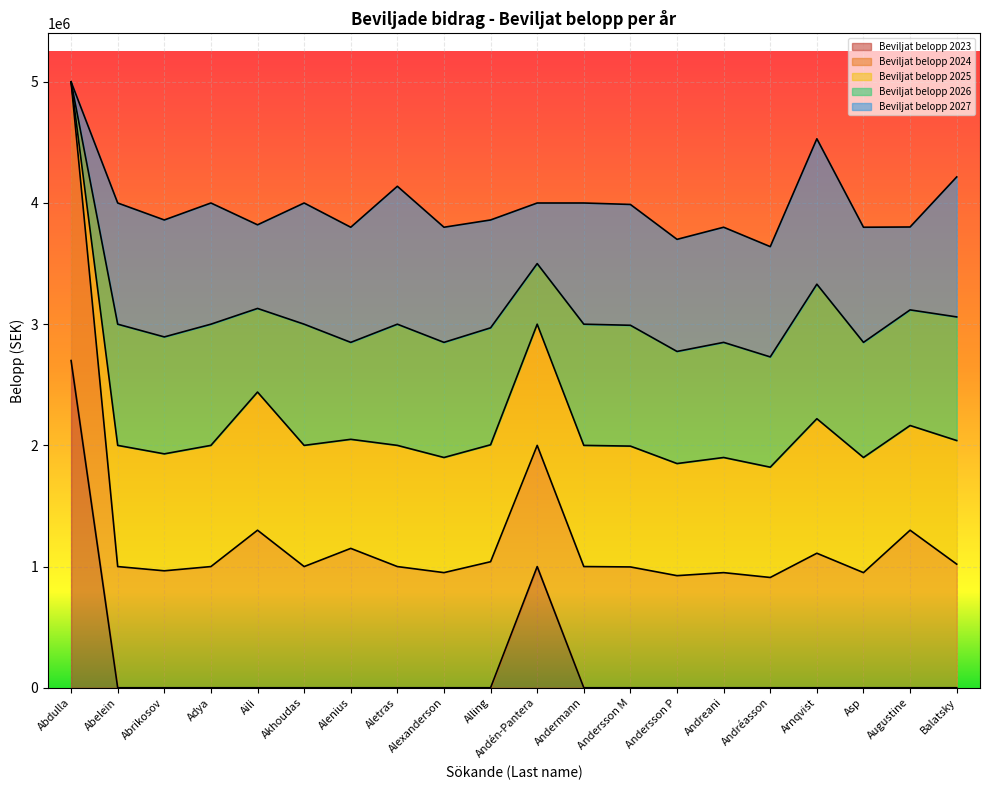

How many positive values does the Beviljat belopp 2023 series have?

2